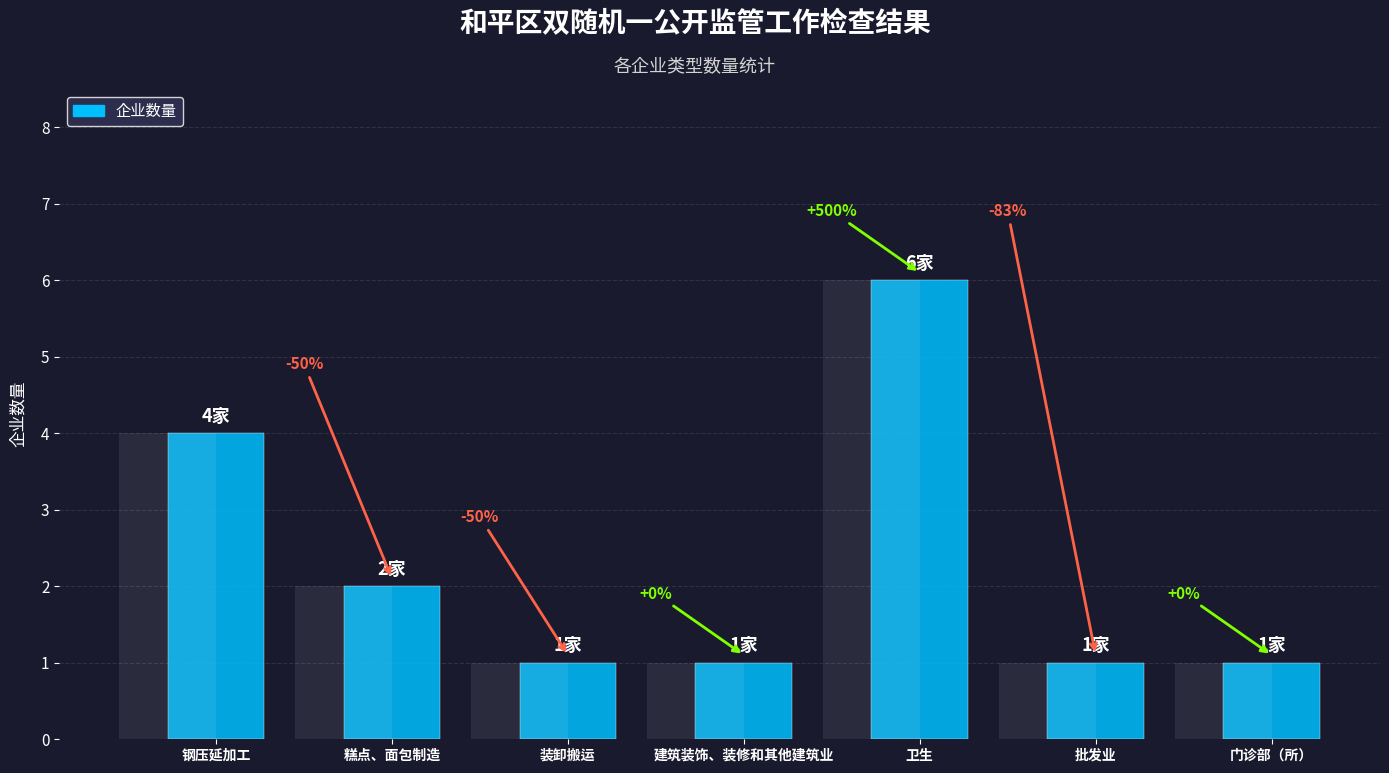

Reading left to right, transcribe all the data shown in this chart.

钢压延加工=4	糕点、面包制造=2	装卸搬运=1	建筑装饰、装修和其他建筑业=1	卫生=6	批发业=1	门诊部（所）=1